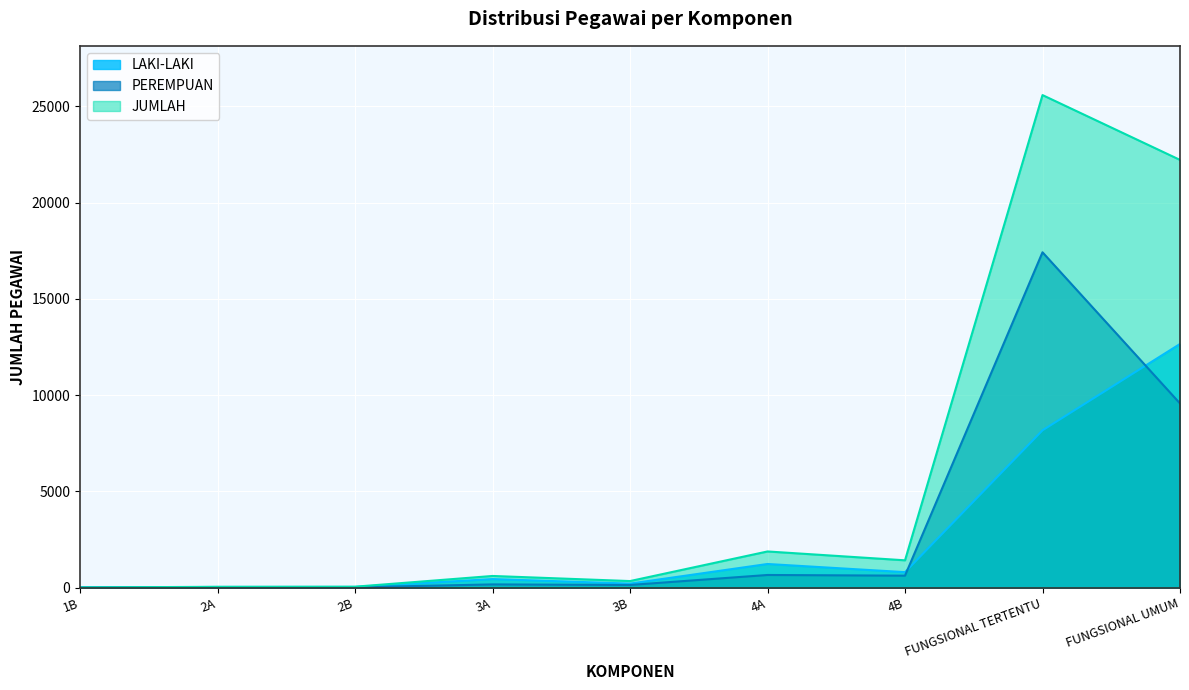

At which category does the chart reach its minimum across all series?

1B